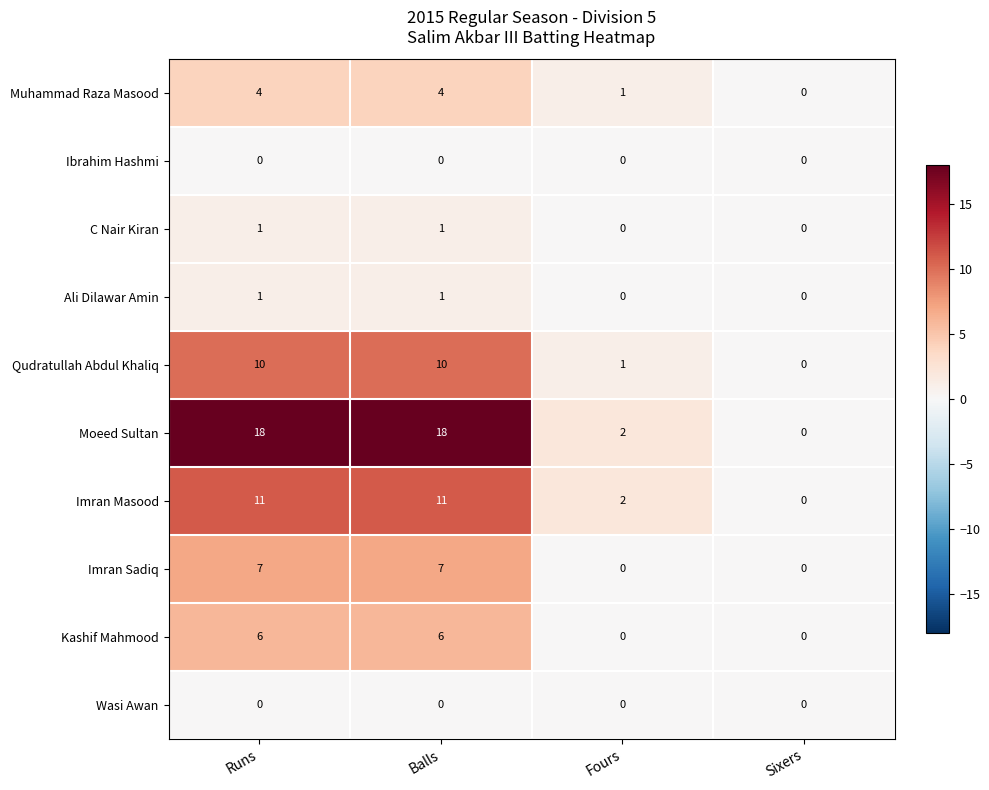

Where is Imran Masood nearest to the value 5?

Fours